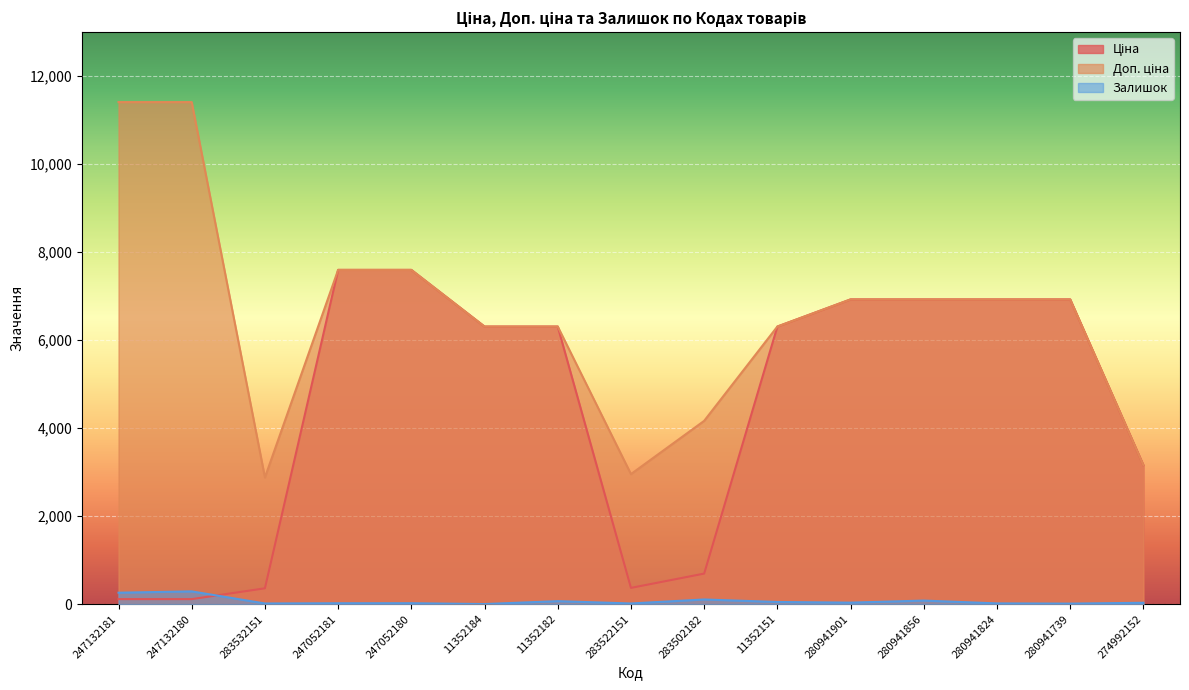

Between 280941901 and 274992152, which series saw the biggest shift?

Ціна